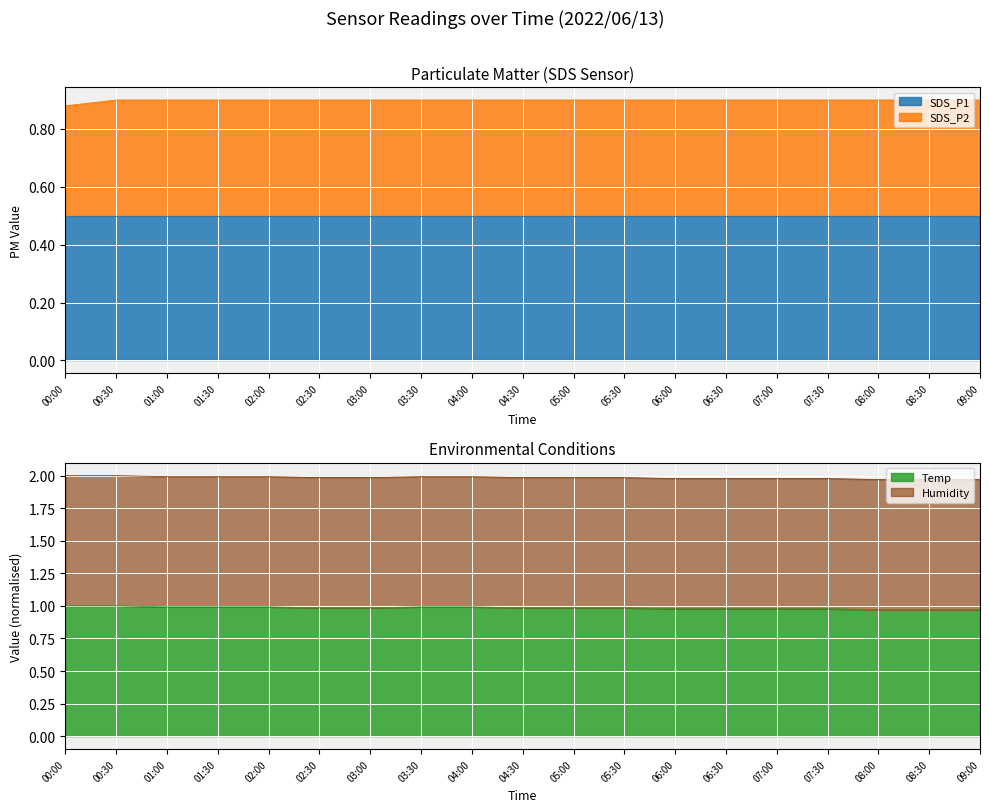

What is the sum of the Temp values at 09:00 and 02:00?

2.0